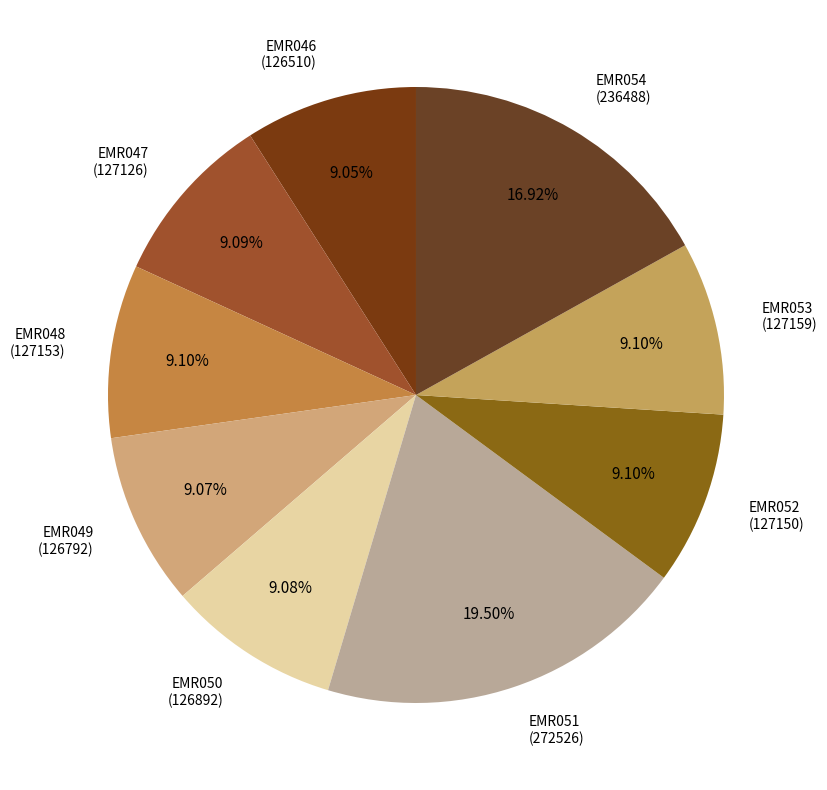

The EMR049 slice represents 9% of the pie. True or false?

True